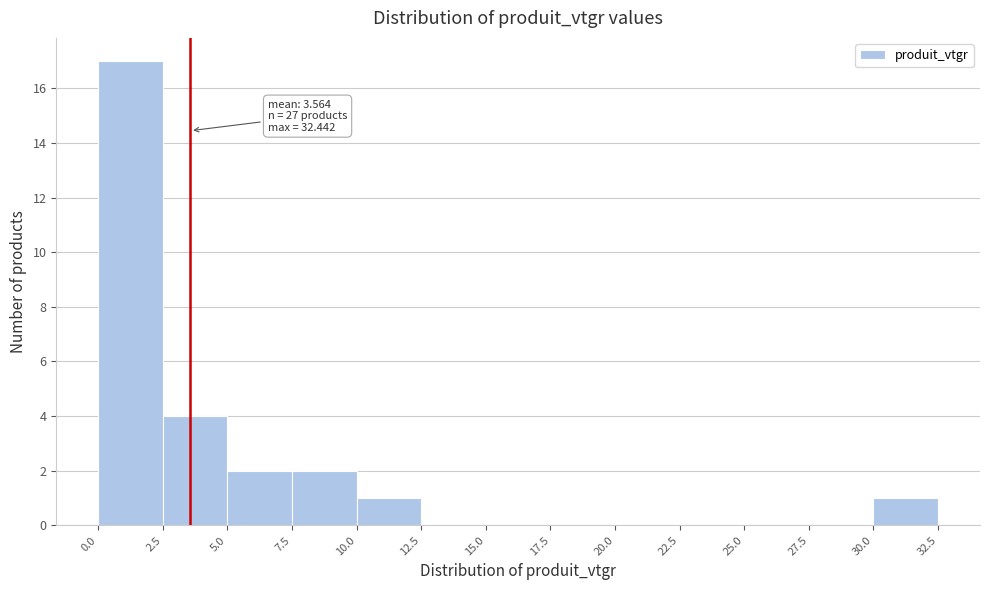

Over which range of the x-axis is the bar tallest?

0.0 to 2.5